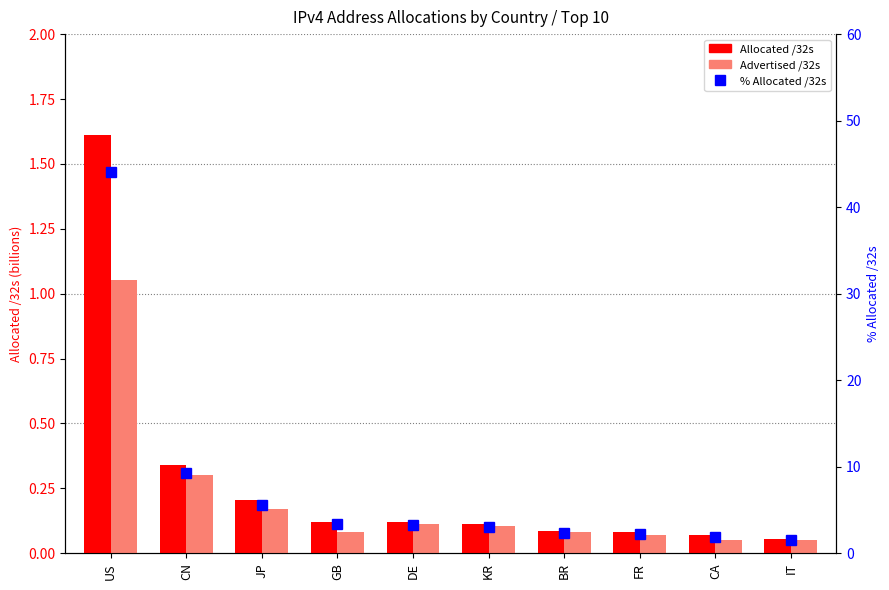

True or false: % Allocated /32s has a value of 44.0 at US.

True